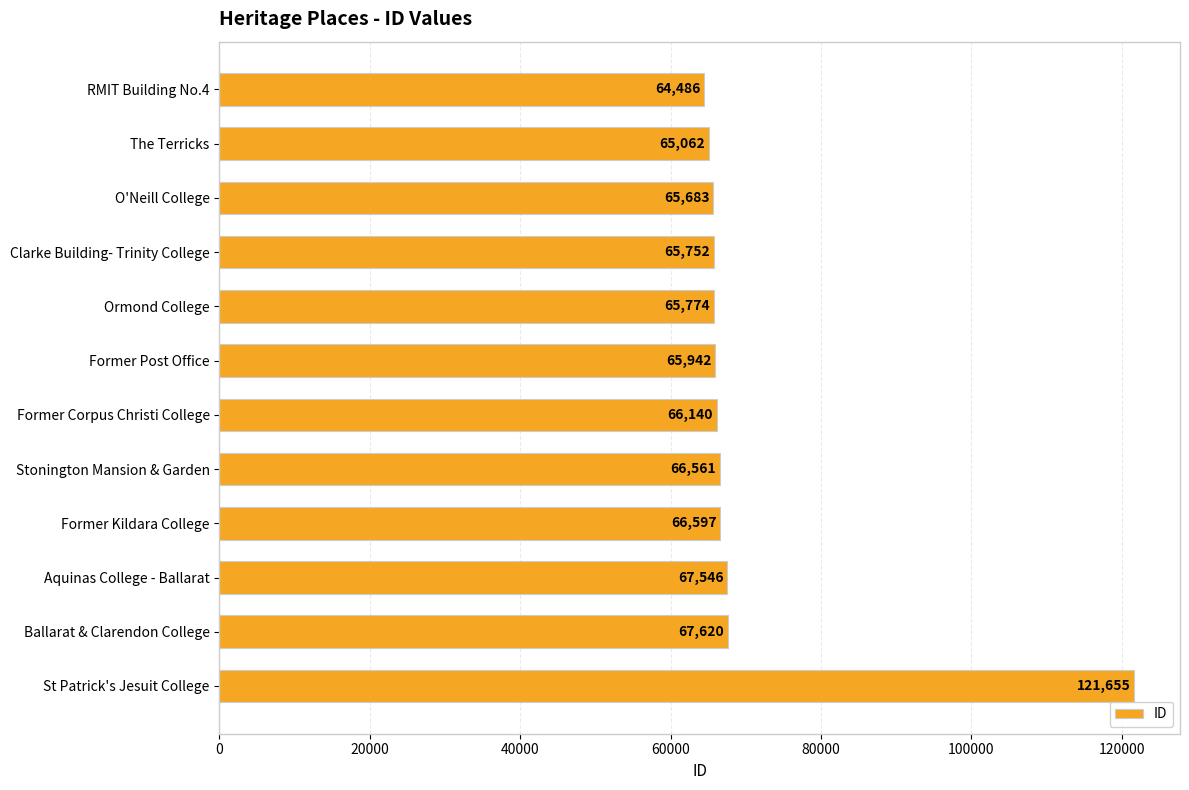

What is the change in value from Ormond College to Stonington Mansion & Garden?

+787